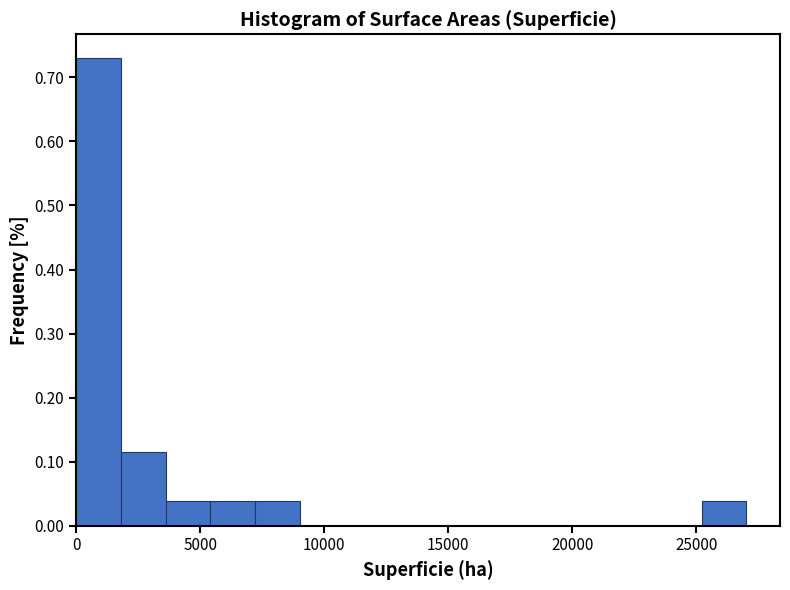

Around what value on the x-axis is the tallest bar? Give the approximate position of its centre, as read against the axis.

1000